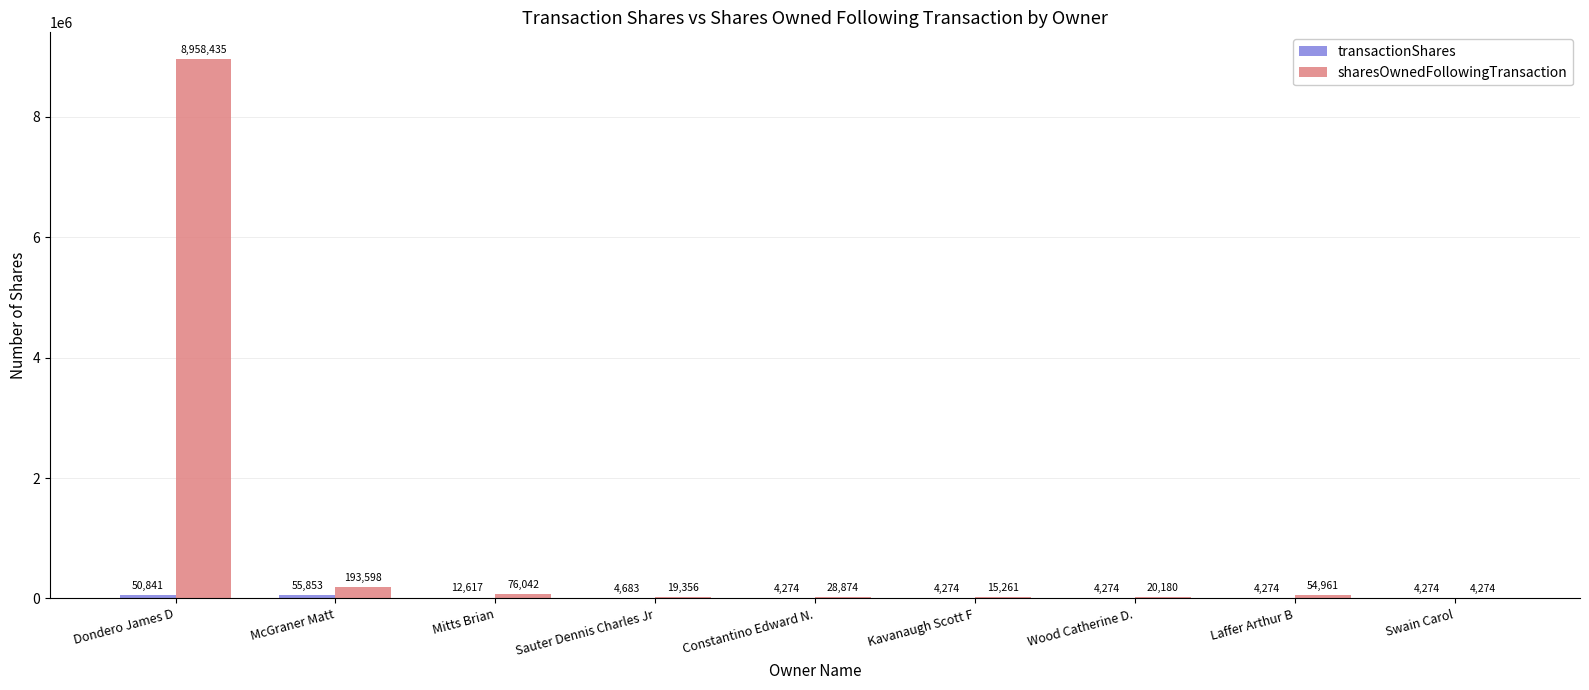

Which series changed the most between Sauter Dennis Charles Jr and Kavanaugh Scott F?

sharesOwnedFollowingTransaction